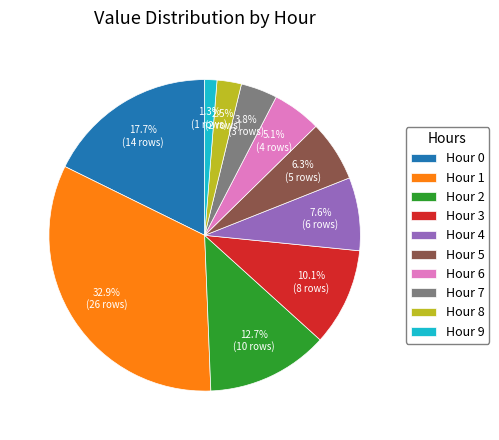

To the nearest percent, what is the difference between the Hour 2 and Hour 0 slice percentages?

5%